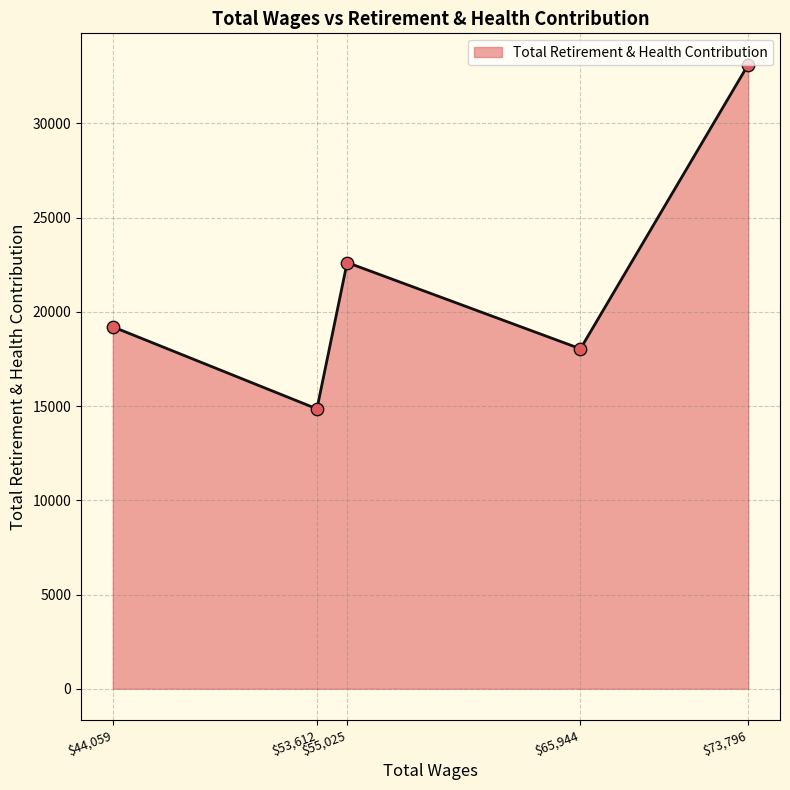

How many interior local peaks (higher than both neighbors) does the data have?

1